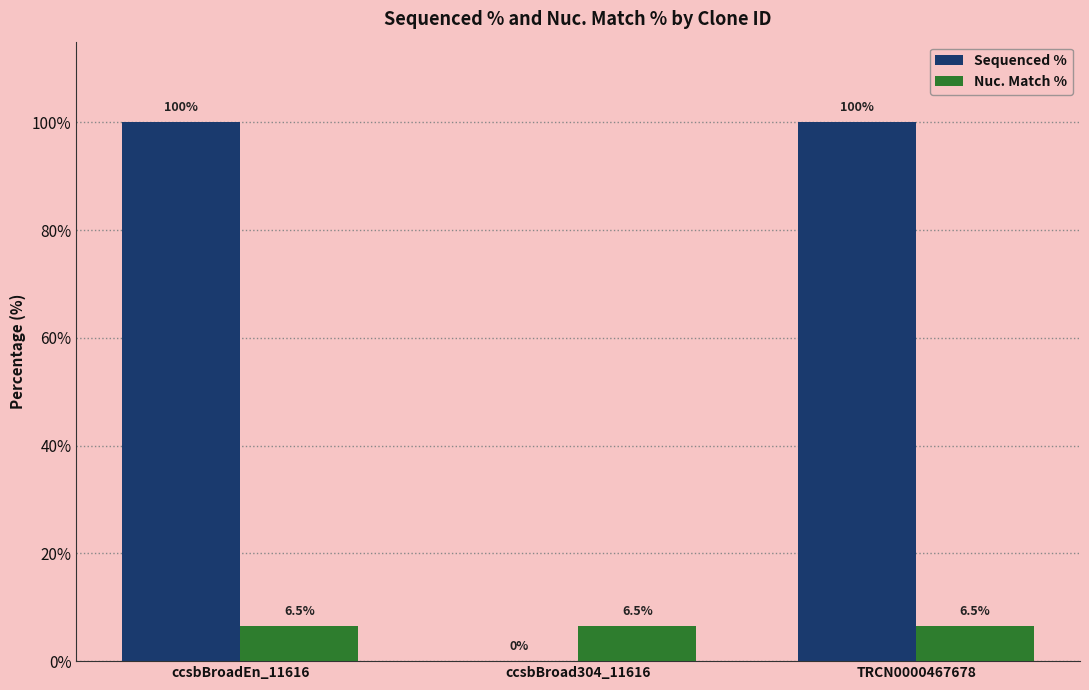

Which series has the largest total across all categories?

Sequenced %